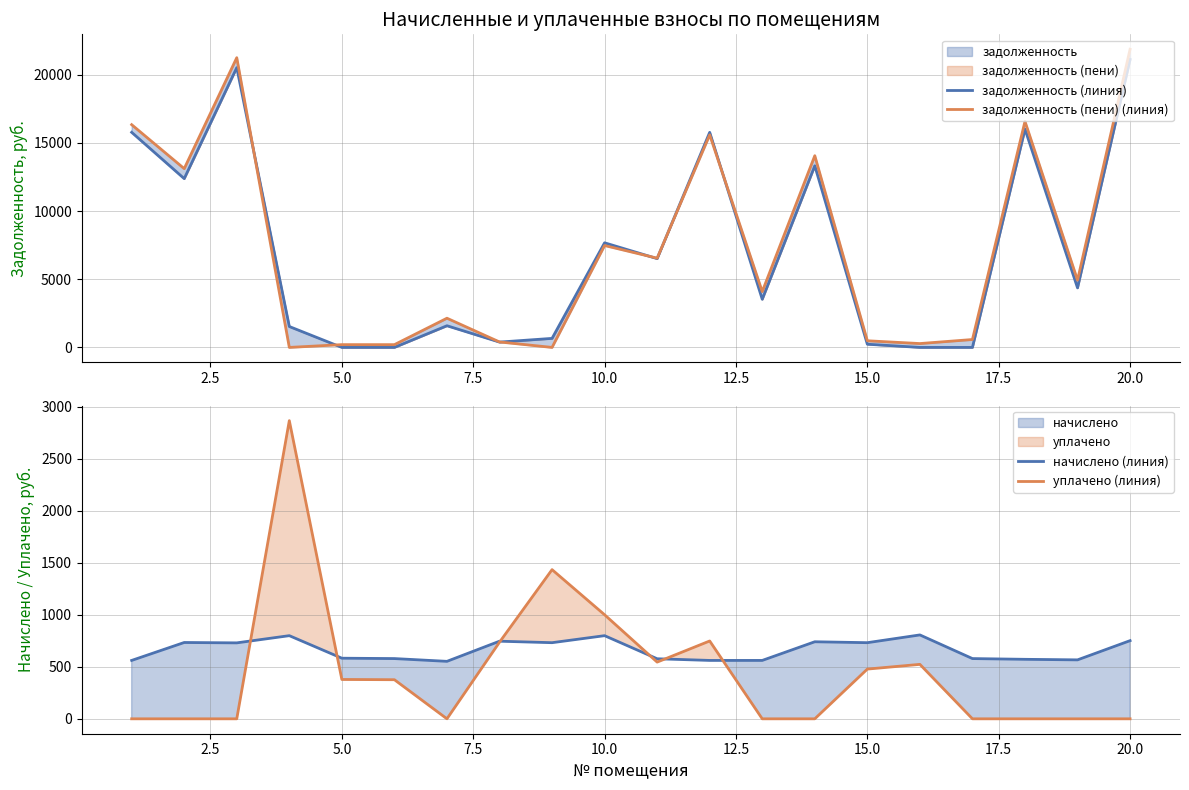

How many lines are shown in the chart?

4